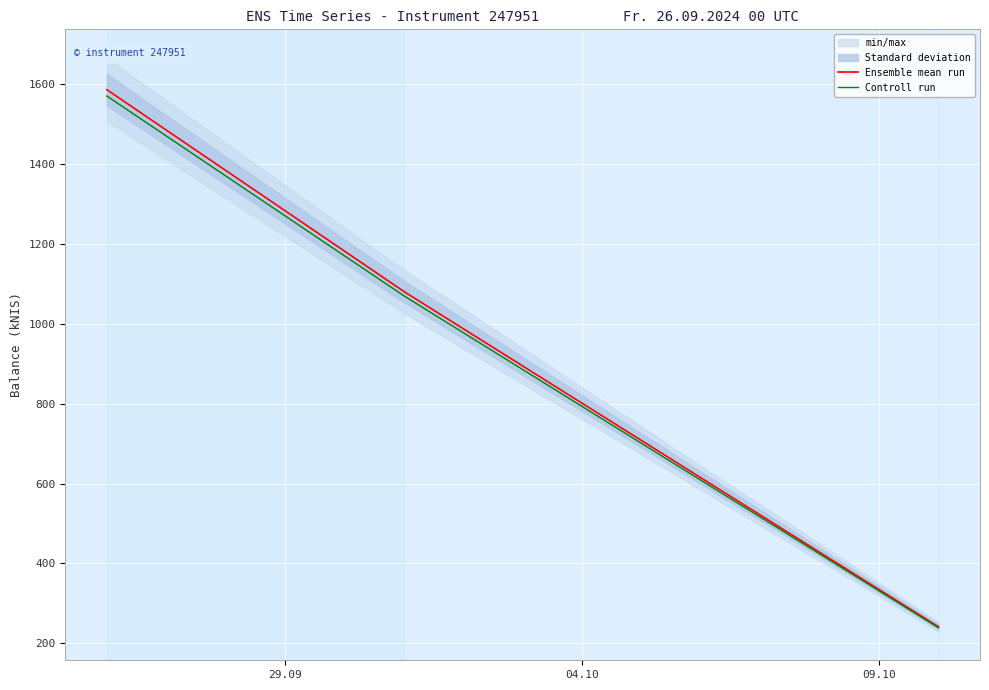

What is the highest value of the Ensemble mean run series?

1585.9